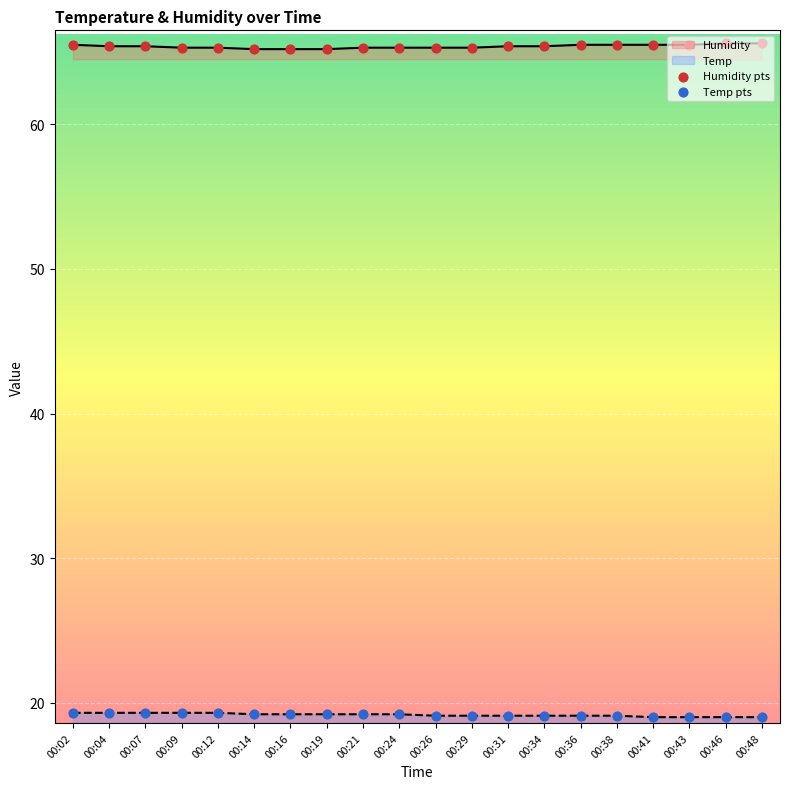

Which series has the largest total across all categories?

Humidity